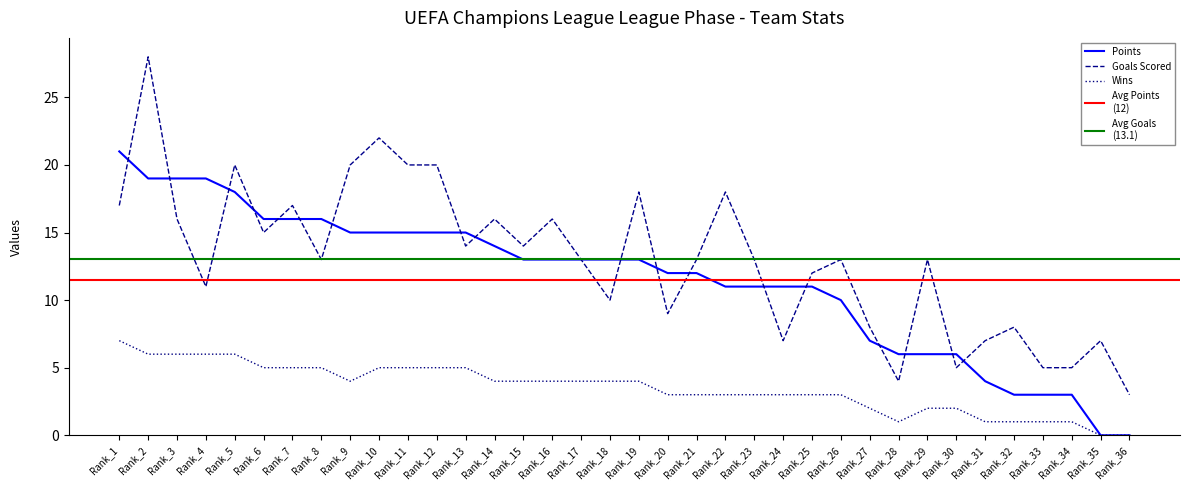

What is the difference between the second highest and second lowest values in the Goals series?

18